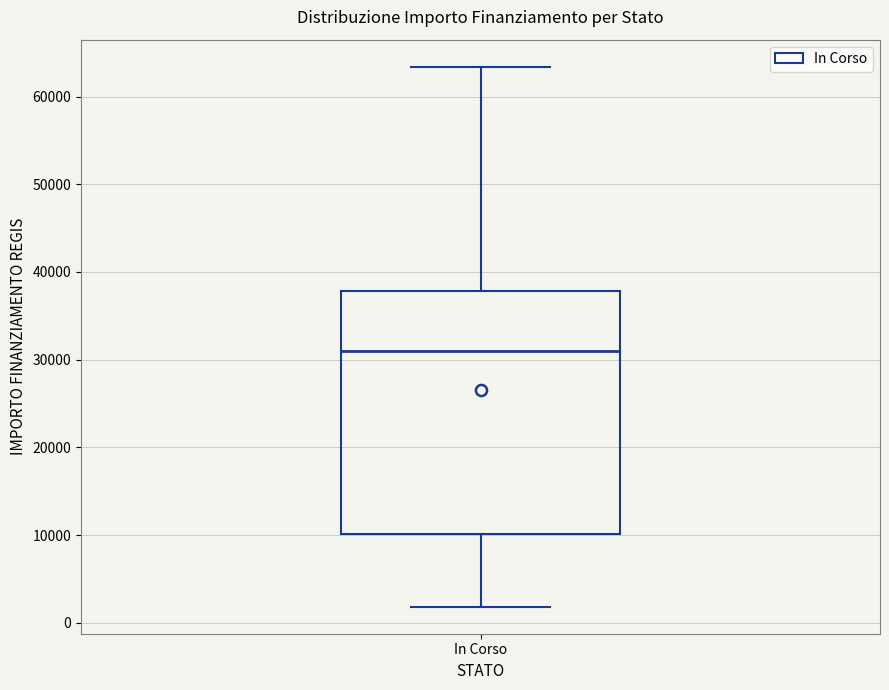

Read this box plot against the y-axis: the position of the median line, the range covered by the box, and the ends of both whiskers. The values are not printed on the chart, so give them approximately, as read against the axis.

median 31000, box 10000 to 38000, whiskers 2000 to 63000